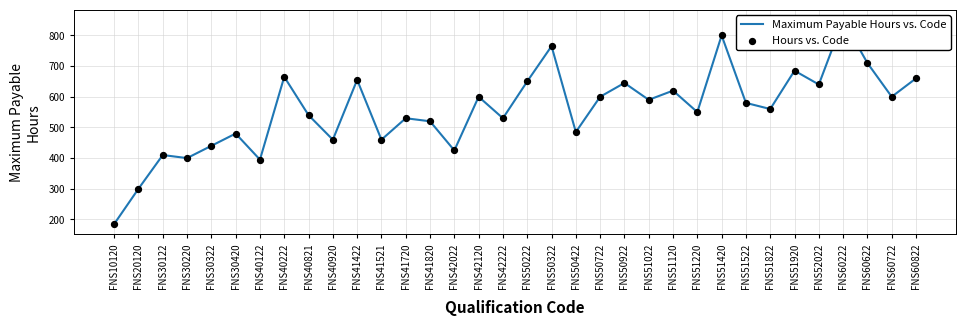

Is the value of Maximum Payable Hours vs. Code at FNS42022 greater than the value of Hours vs. Code at FNS51120?

No